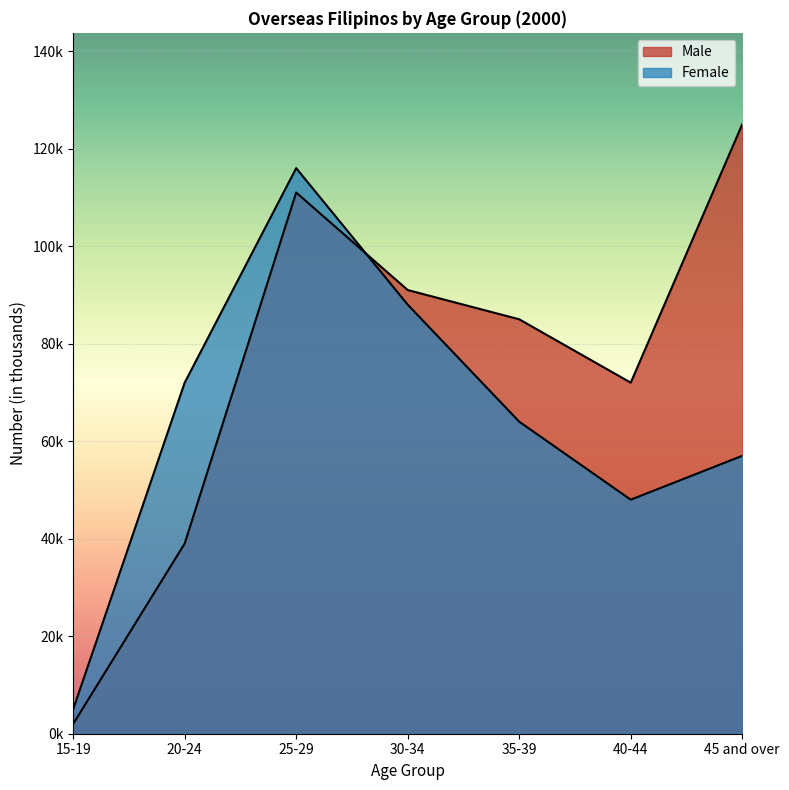

How many data points in Male are less than 85?

3